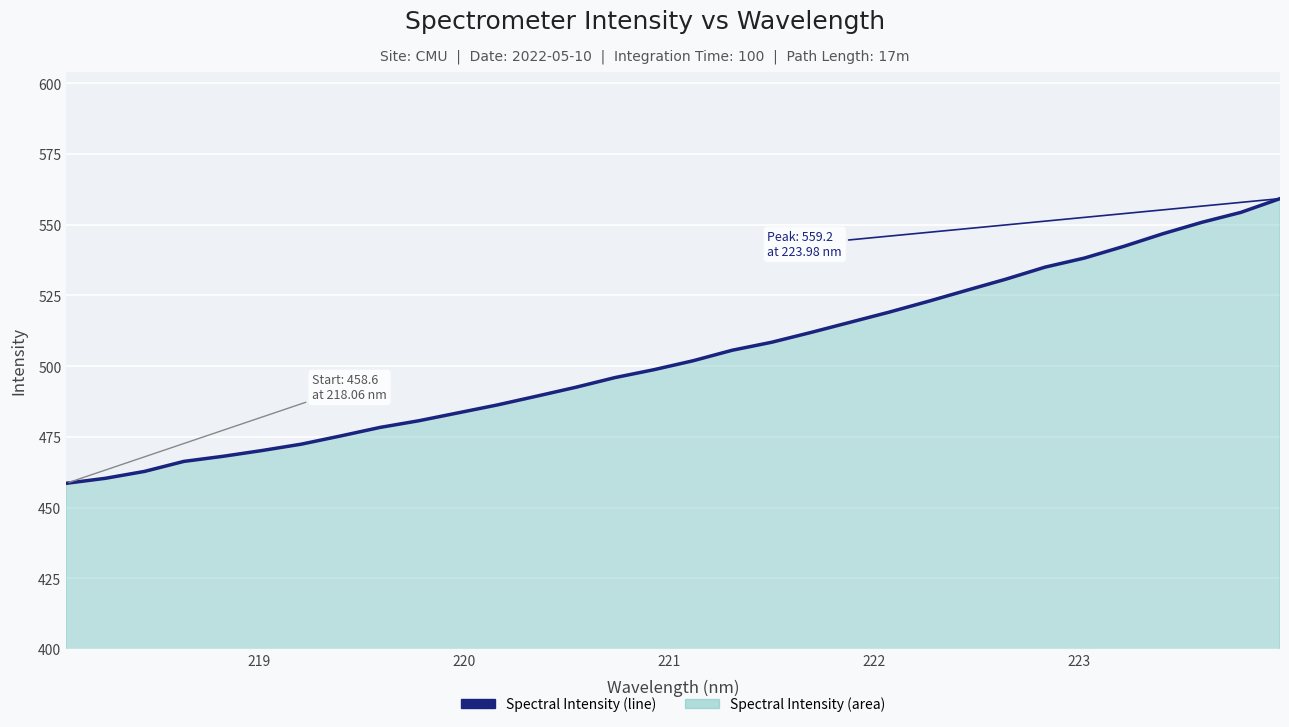

What is the greatest value displayed?

559.2